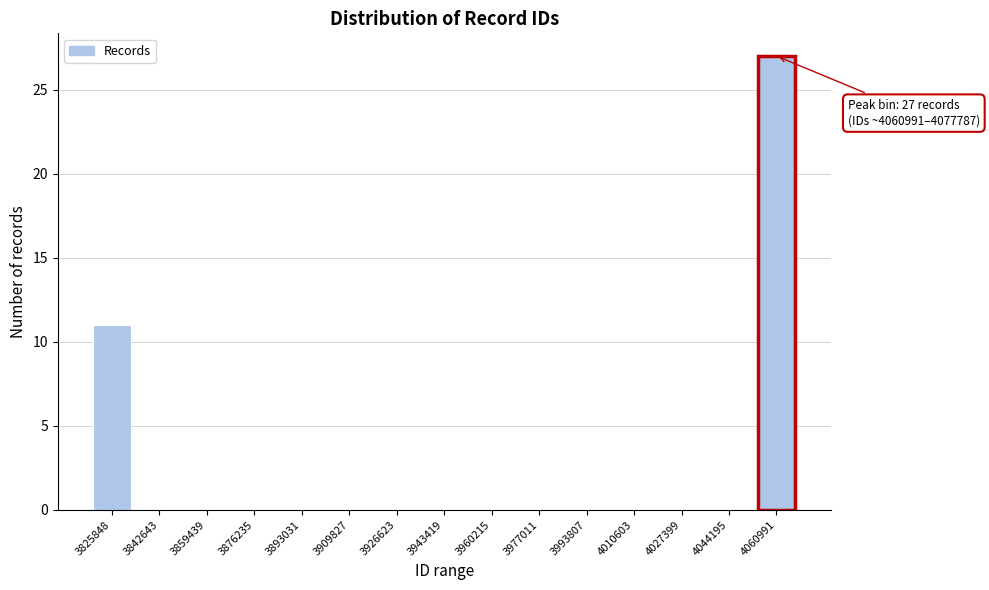

Reading left to right, transcribe all the data shown in this chart.

3825848=11	3842643=0	3859439=0	3876235=0	3893031=0	3909827=0	3926623=0	3943419=0	3960215=0	3977011=0	3993807=0	4010603=0	4027399=0	4044195=0	4060991=27